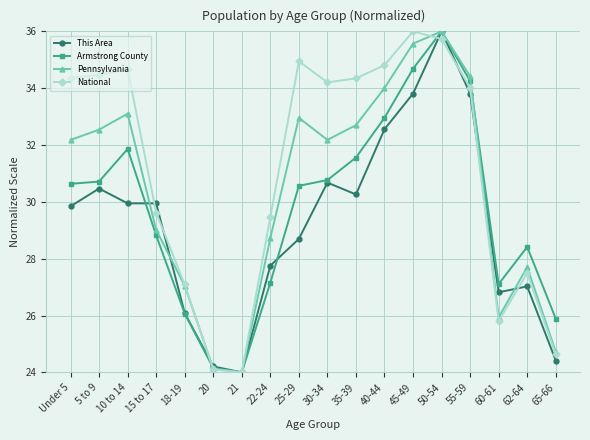

Which series changed the most between 5 to 9 and 40-44?

Armstrong County